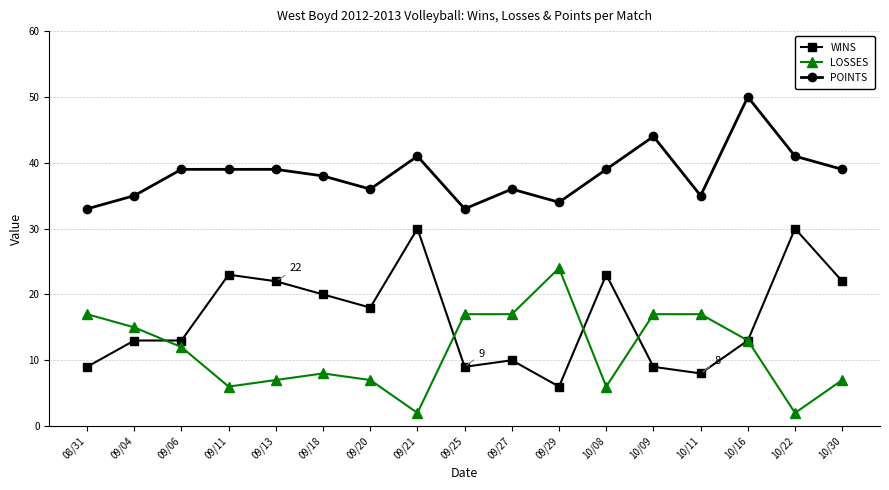

Which series has the largest total across all categories?

POINTS